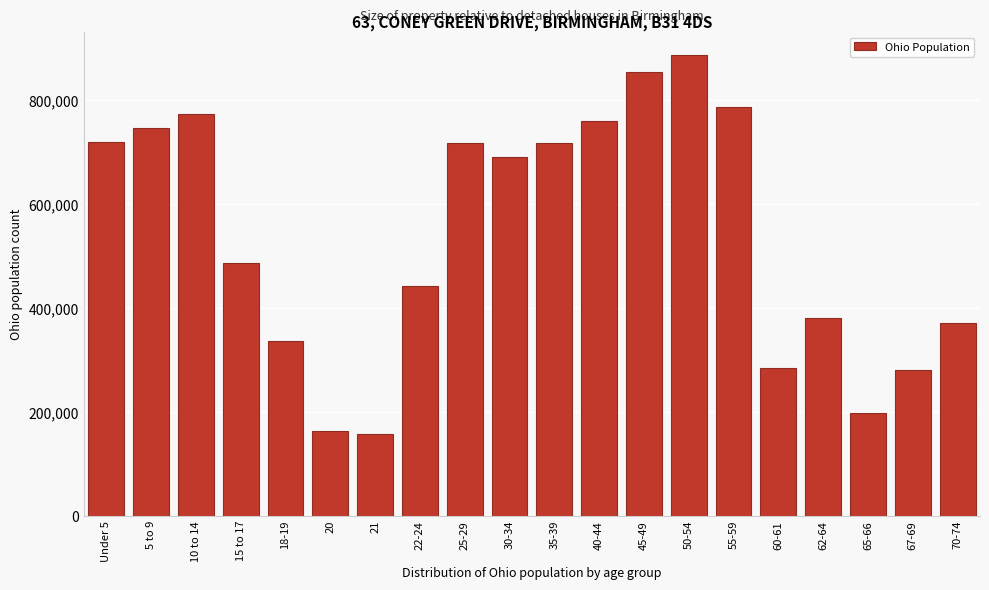

Which has a higher value, 67-69 or 50-54?

50-54